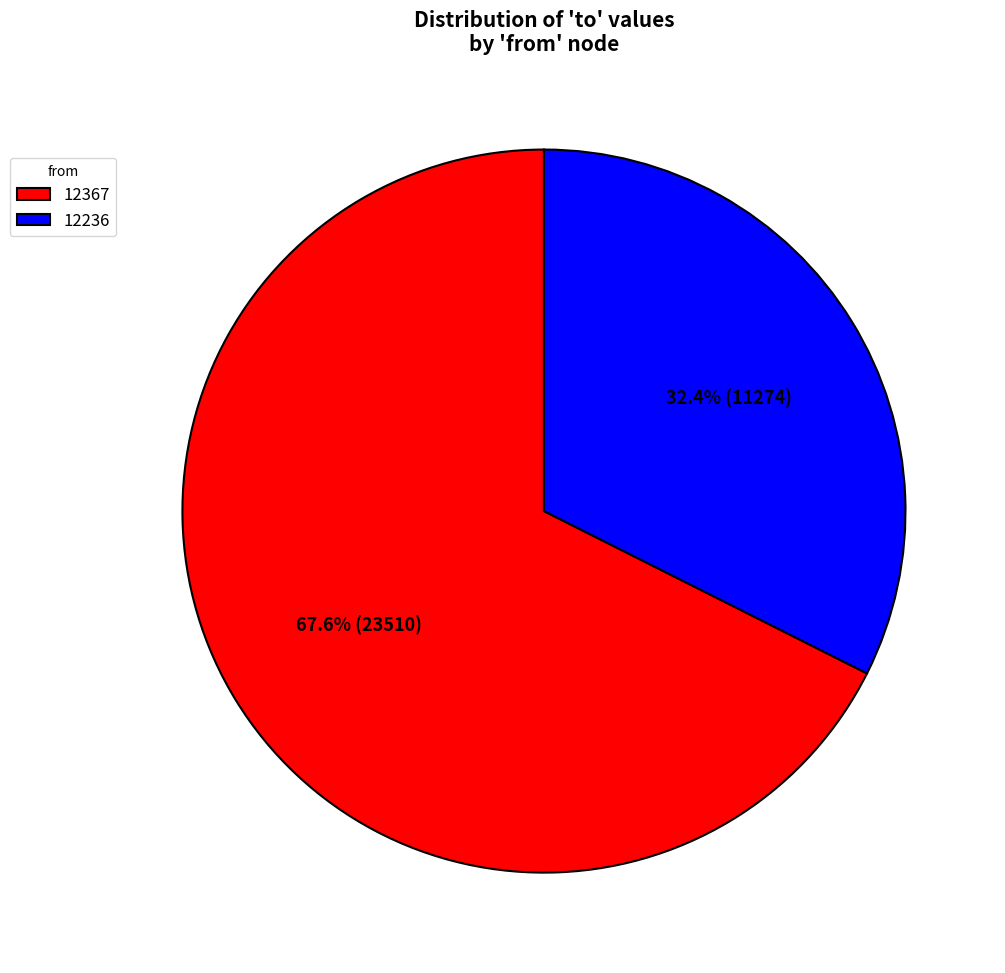

What percentage is the 12236 slice, to the nearest percent?

32%